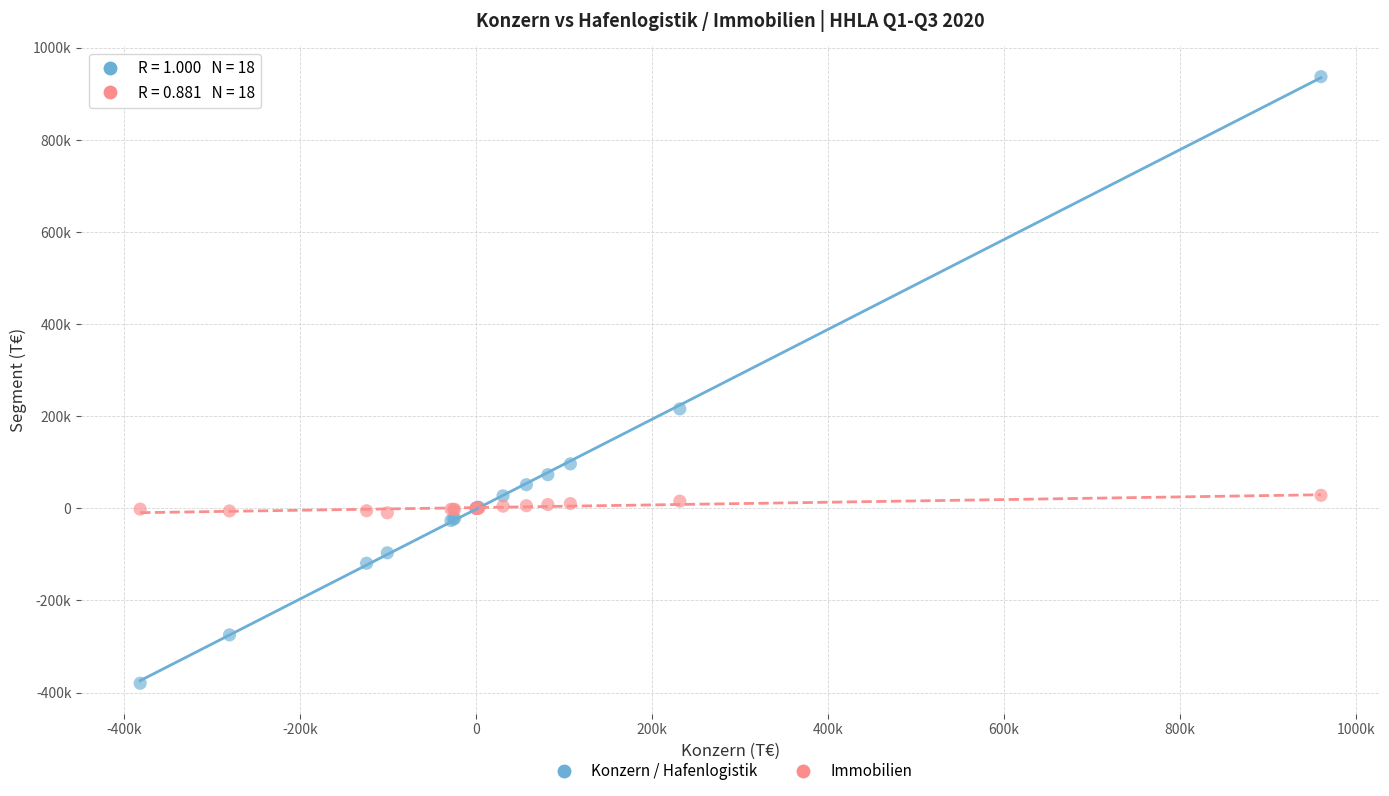

Which series has the largest Y range (max minus min)?

Konzern / Hafenlogistik